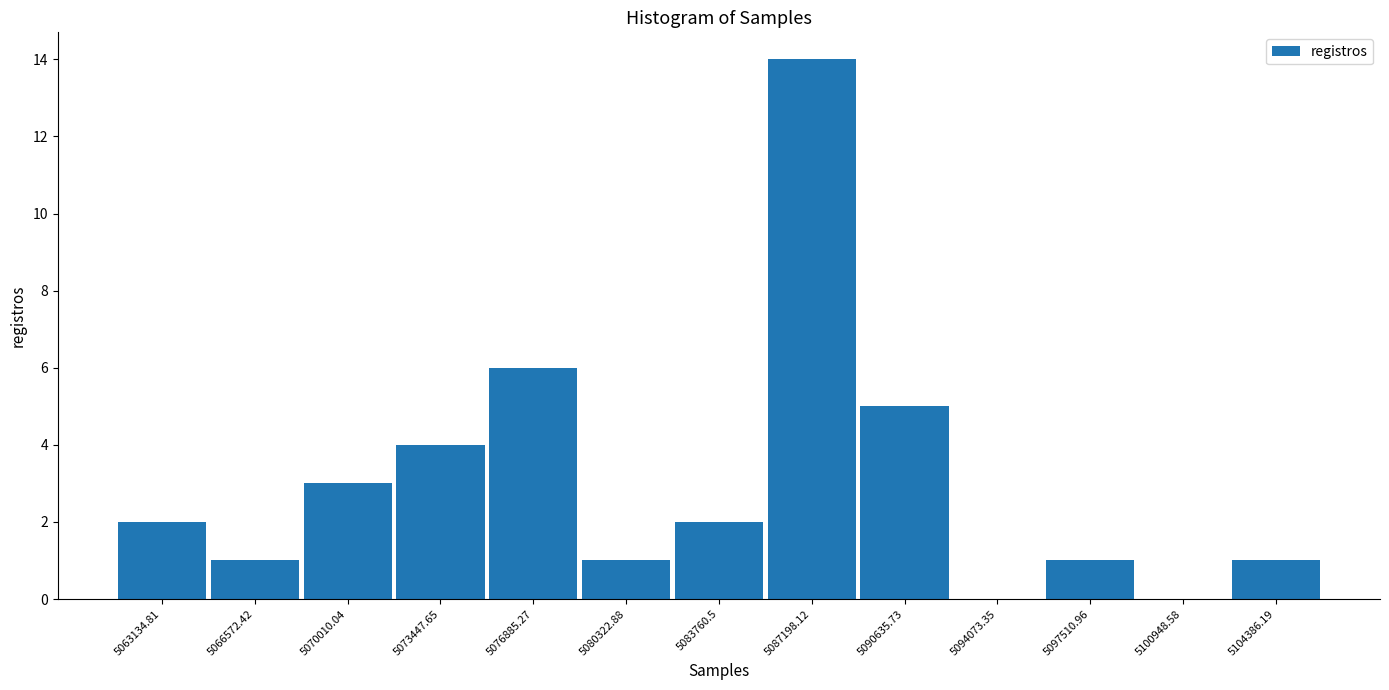

Reading left to right, transcribe this chart: for each bar, give the range it covers on the x-axis and its height. Neither the bar edges nor the heights are printed on the chart, so give them approximately, as read against the axes.

5061500 to 5065000: 2
5065000 to 5068500: 1
5068500 to 5071500: 3
5071500 to 5075000: 4
5075000 to 5078500: 6
5078500 to 5082000: 1
5082000 to 5085500: 2
5085500 to 5089000: 14
5089000 to 5092500: 5
5092500 to 5096000: 0
5096000 to 5099000: 1
5099000 to 5102500: 0
5102500 to 5106000: 1